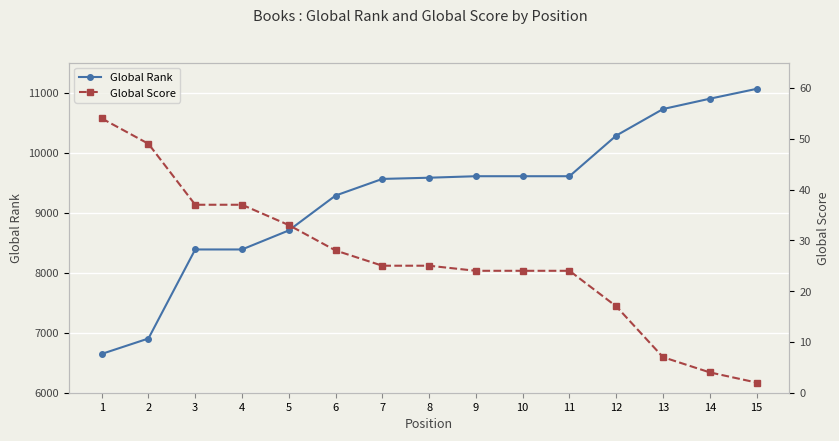

What is the minimum value shown in the chart?

2